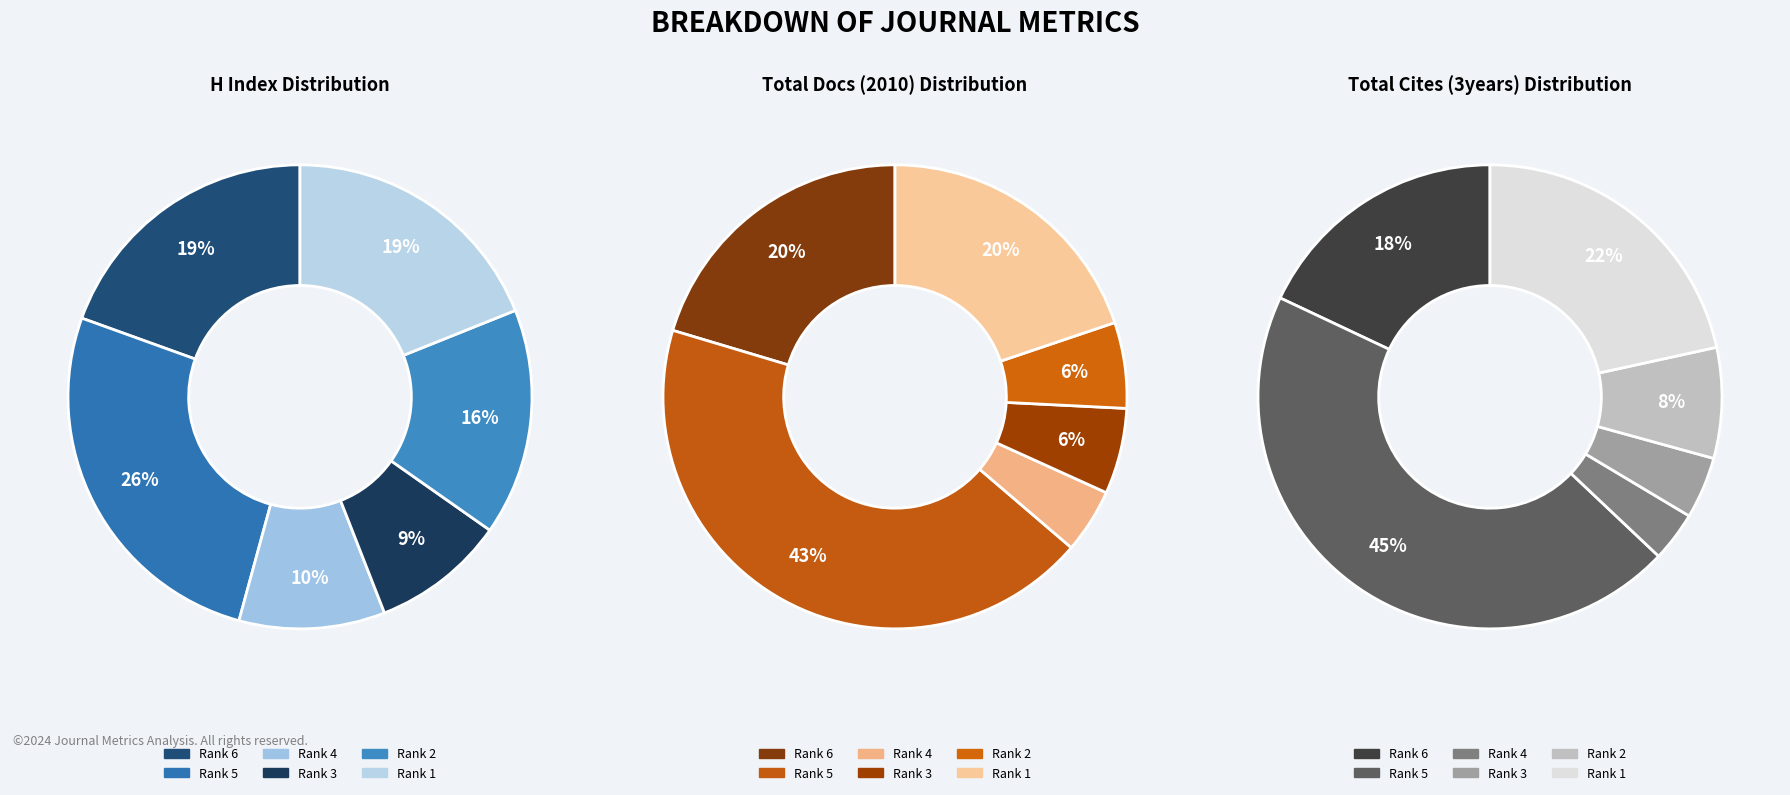

The Rank 5 slice represents 17% of the pie. True or false?

False